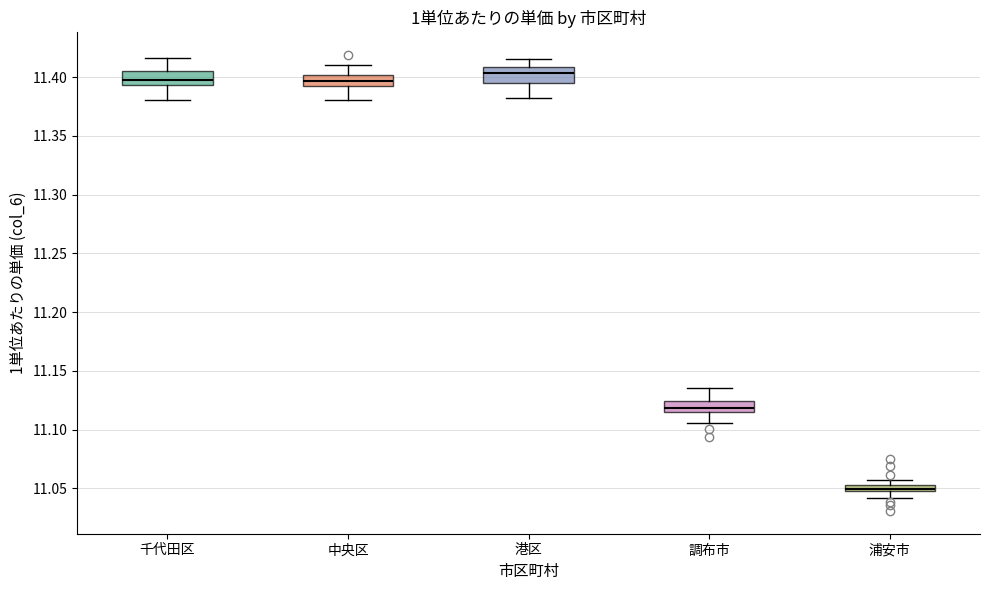

Where is the lower edge of the box for 浦安市 on the y-axis? The values are not printed on the chart, so give them approximately, as read against the axis.

11.045